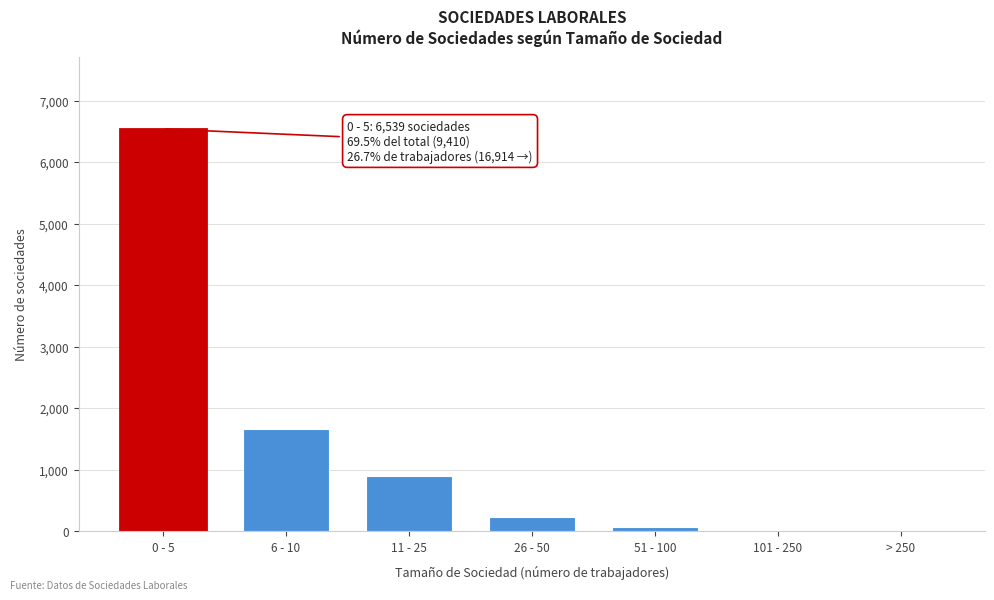

At which label is the value closest to 3275?

6 - 10